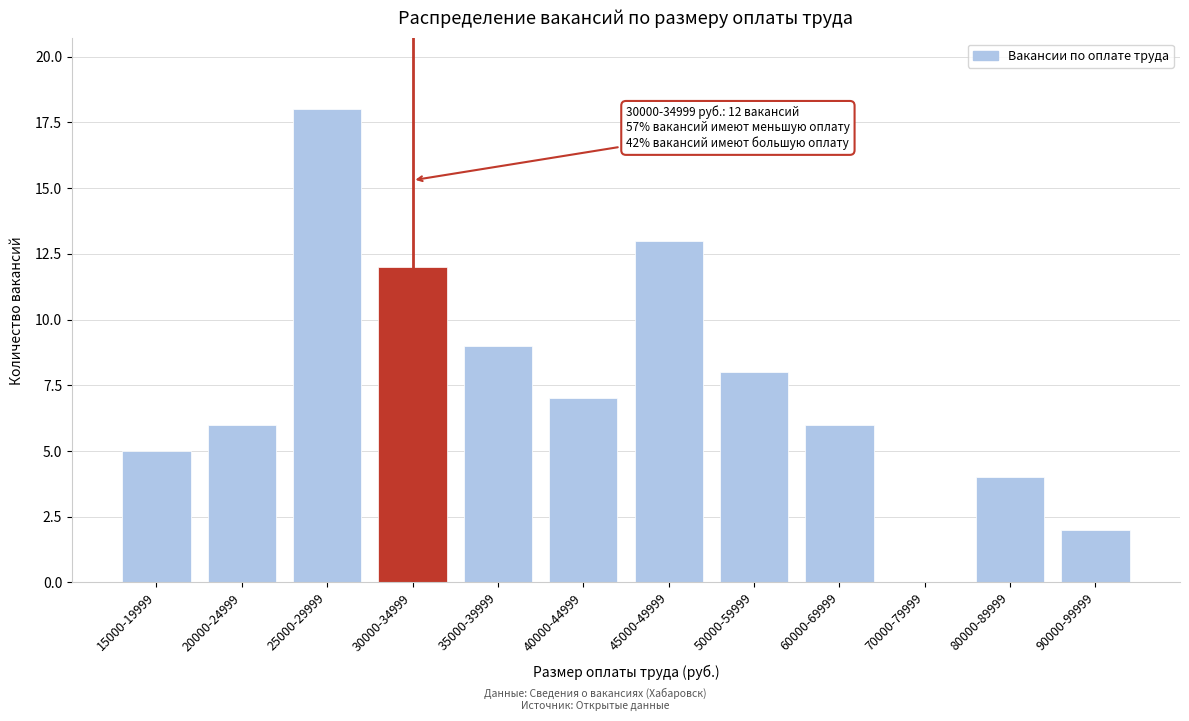

Which has a higher value, 50000-59999 or 25000-29999?

25000-29999